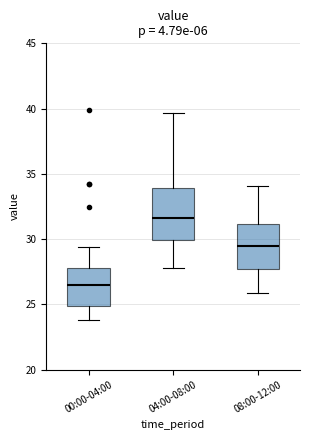

Which box has the lowest median line?

00:00-04:00